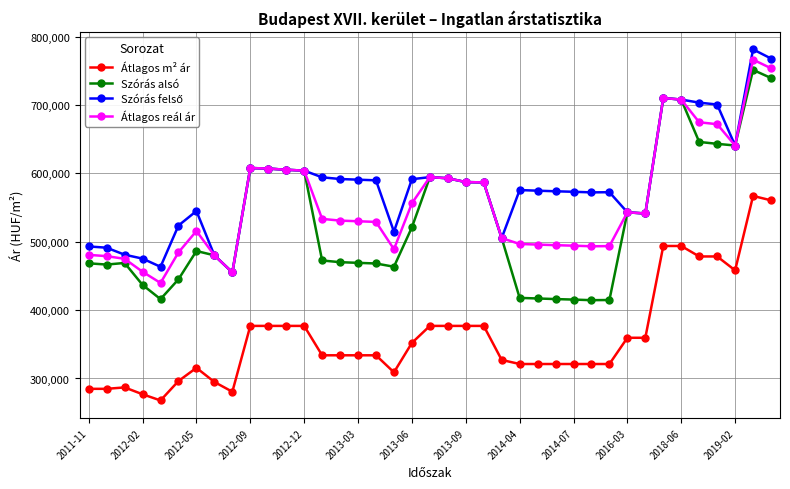

How many lines are shown in the chart?

4